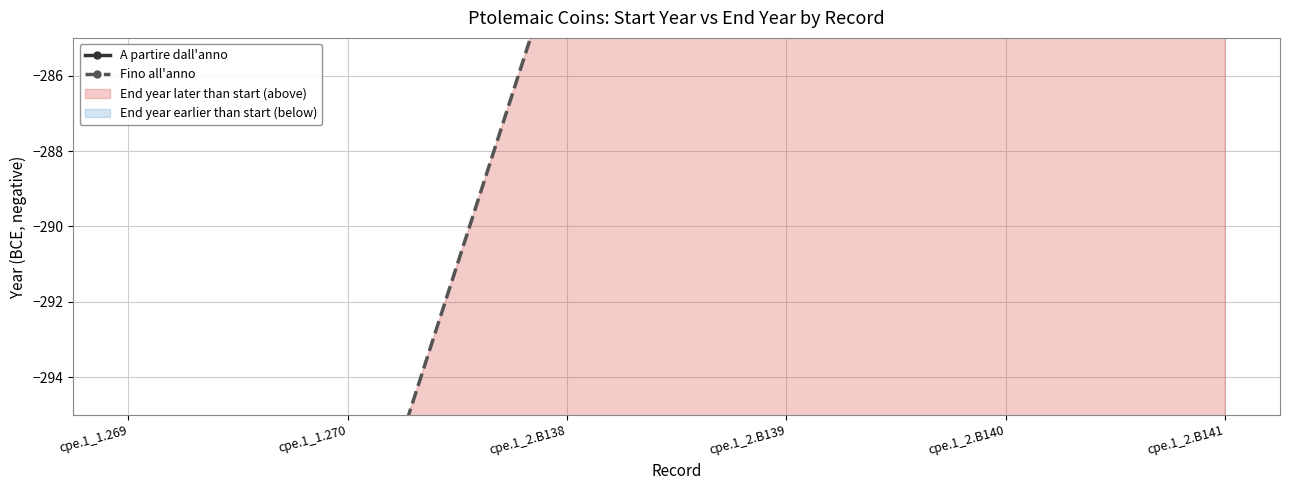

What is the label of the 1st point from the right?

cpe.1_2.B141